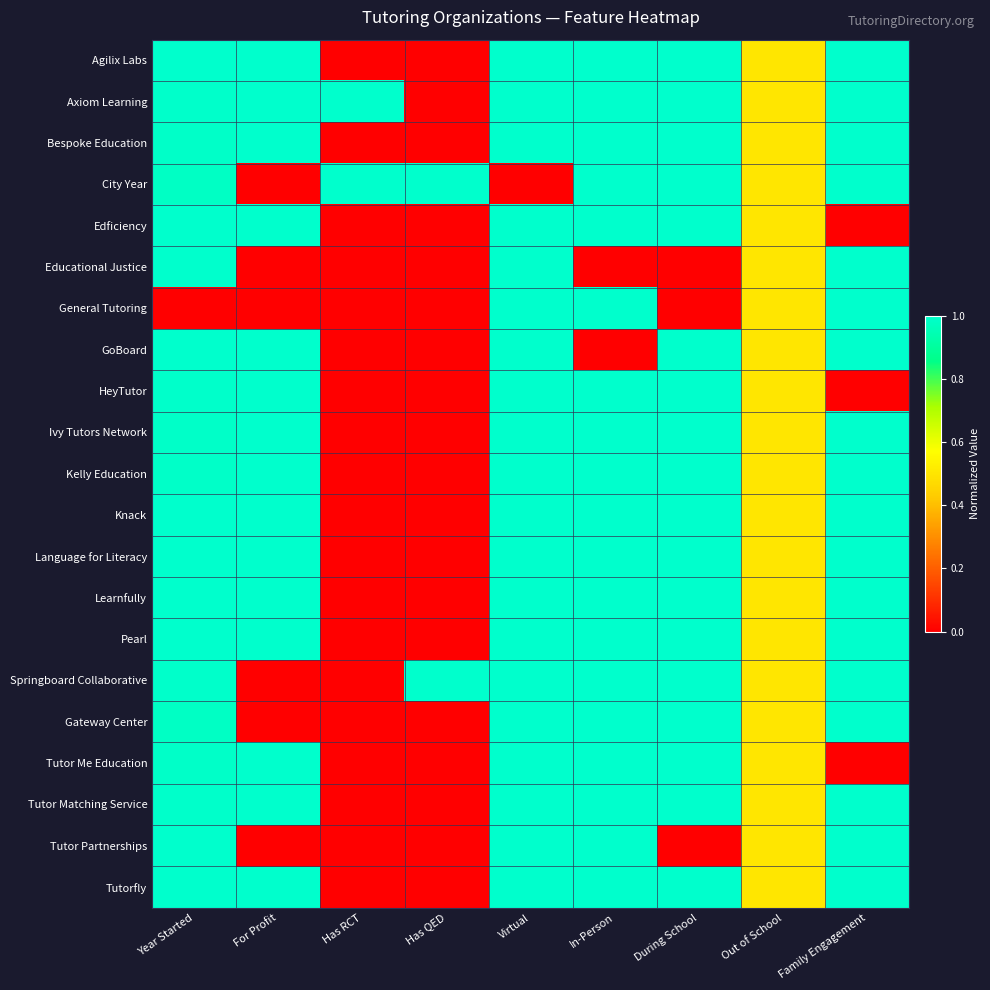

Rank the series at Year Started from highest to lowest value.

Agilix Labs, Learnfully, Tutor Partnerships, Language for Literacy, Tutorfly, Educational Justice, Pearl, Edficiency, GoBoard, Knack, HeyTutor, Springboard Collaborative, Axiom Learning, Tutor Matching Service, Tutor Me Education, Bespoke Education, Ivy Tutors Network, Kelly Education, Gateway Center, City Year, General Tutoring